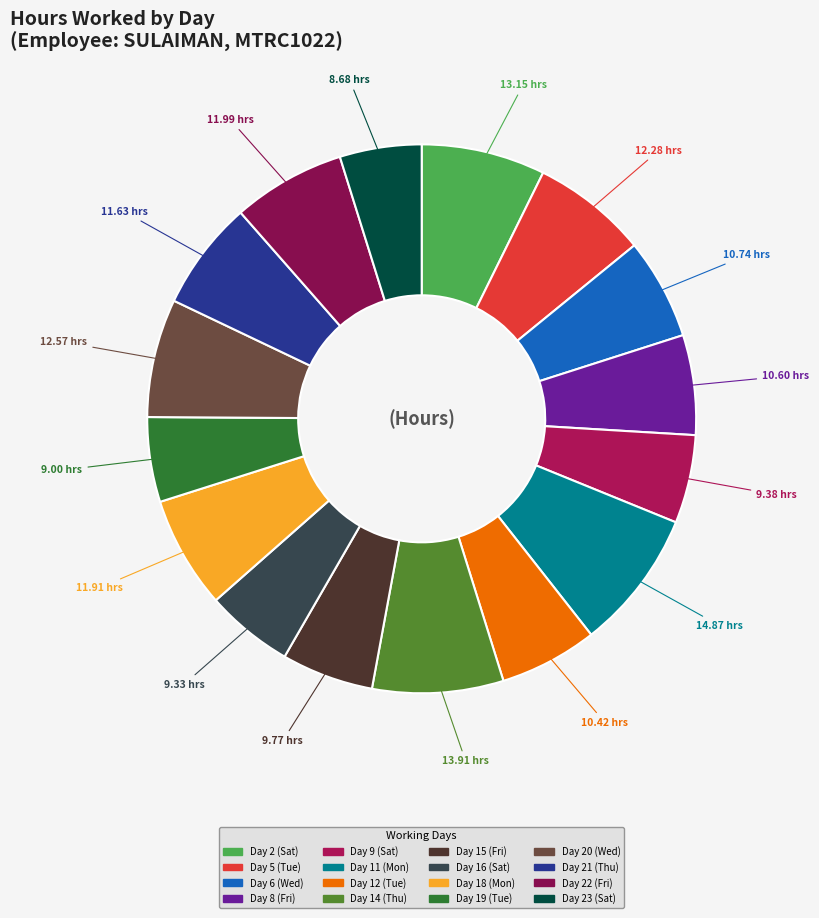

The Day 20 (Wed) slice represents 1% of the pie. True or false?

False